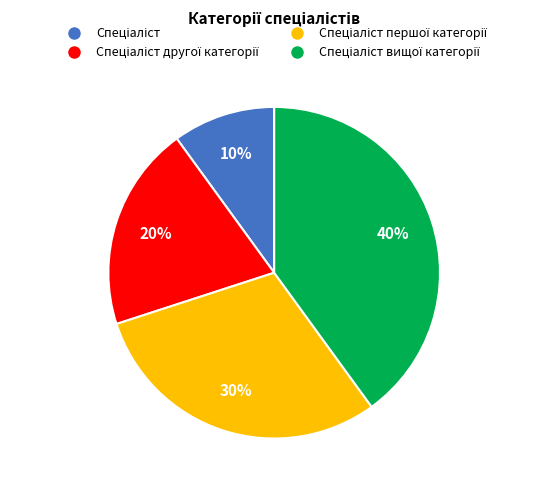

Is there any slice that represents more than half of the pie?

No